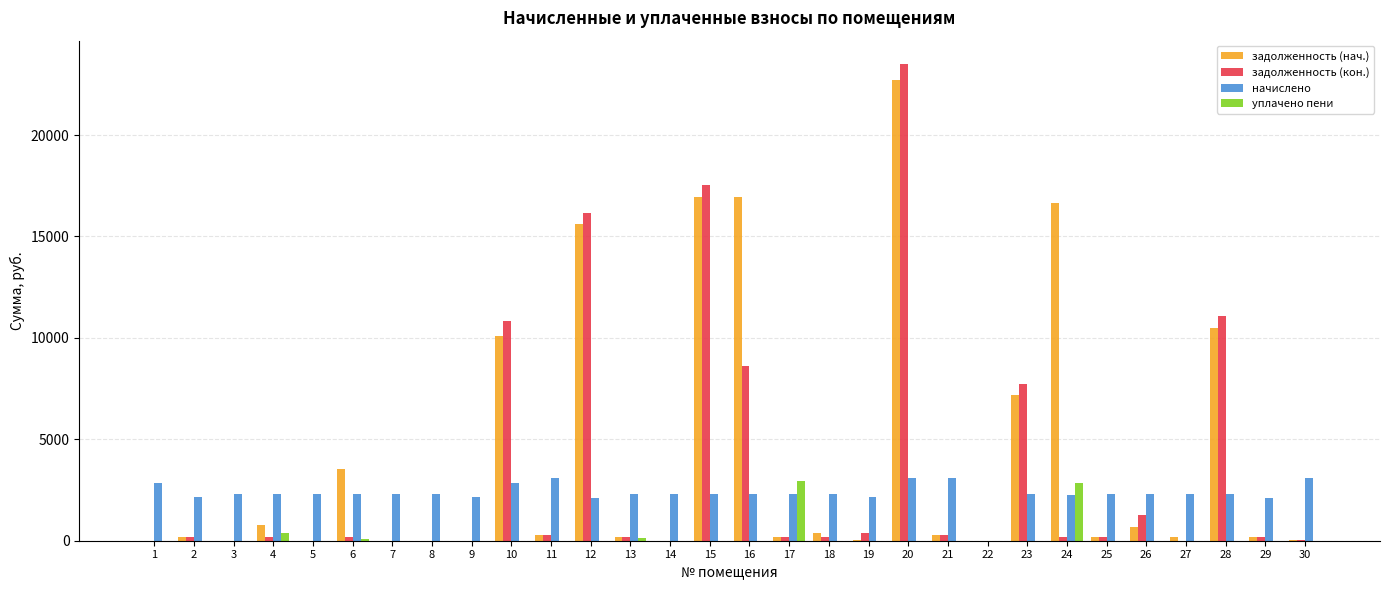

The value of задолженность (кон.) at 16 is 8614.9. True or false?

True